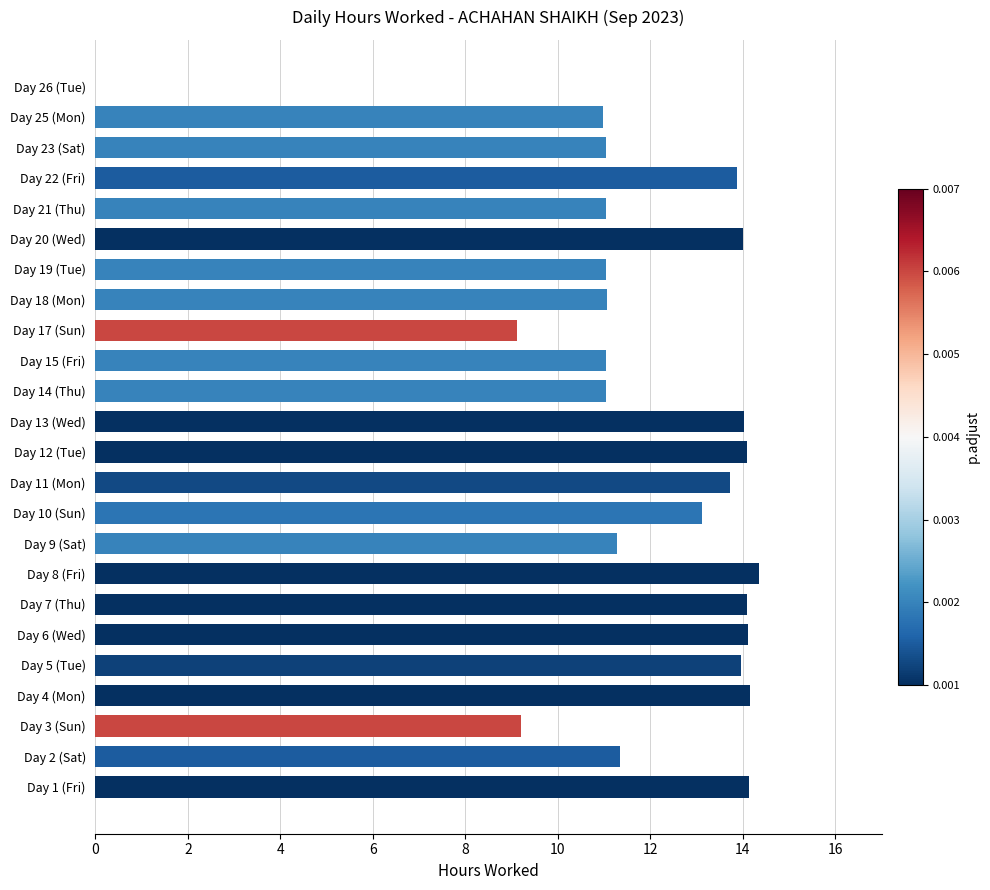

What is the change in value from Day 8 (Fri) to Day 23 (Sat)?

-3.3